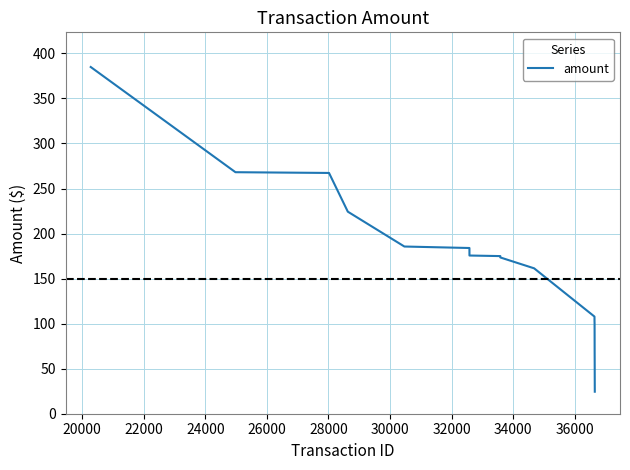

What is the greatest value displayed?

384.9